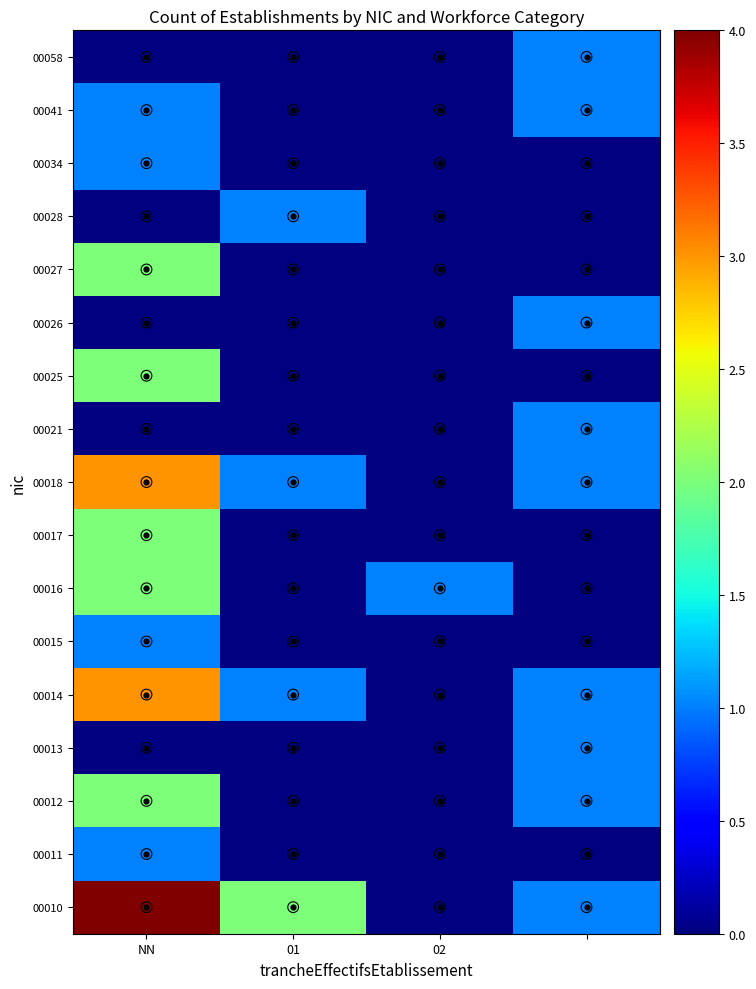

List the labels in order of 00014 value, smallest first.

02, 01, , NN